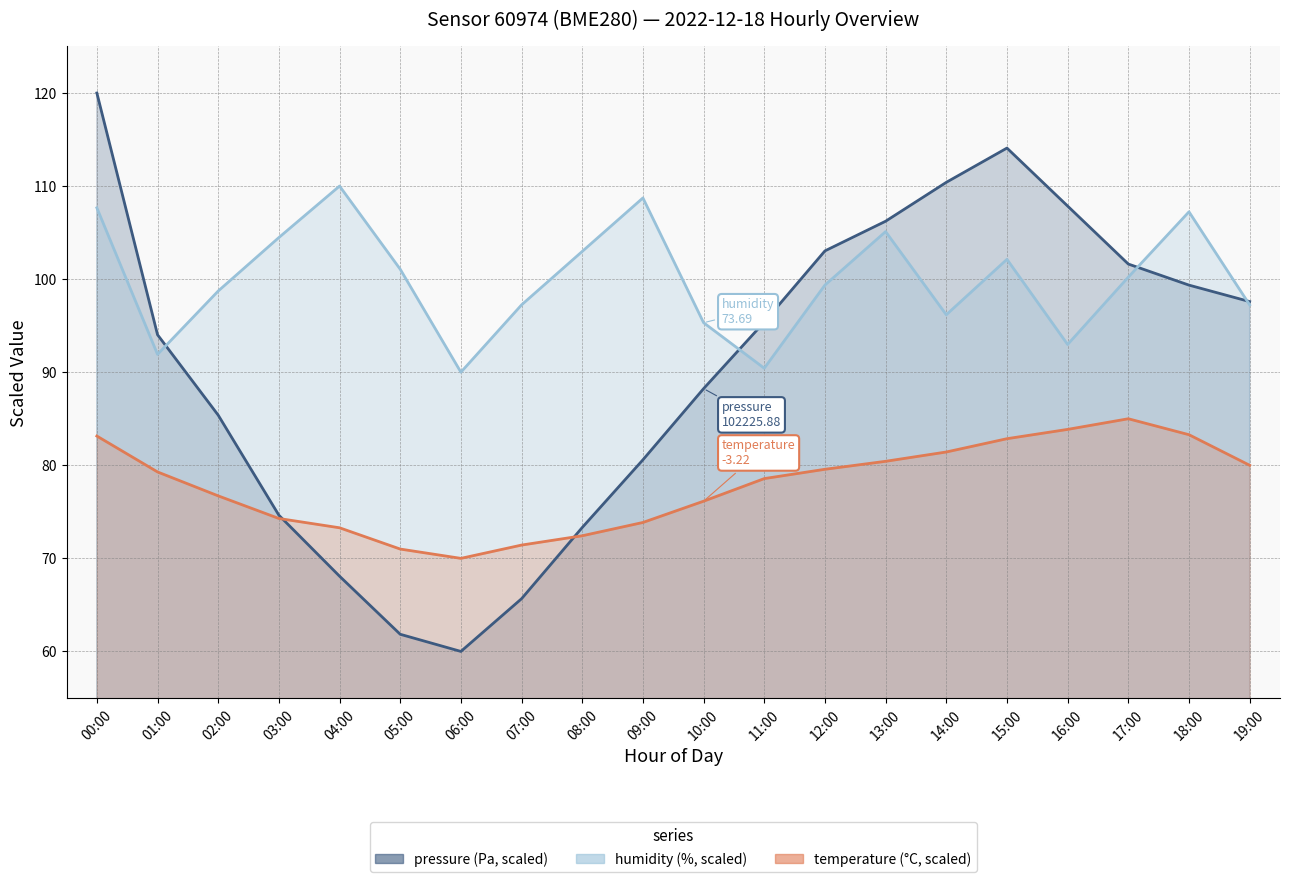

Count the number of categories in the chart.

20